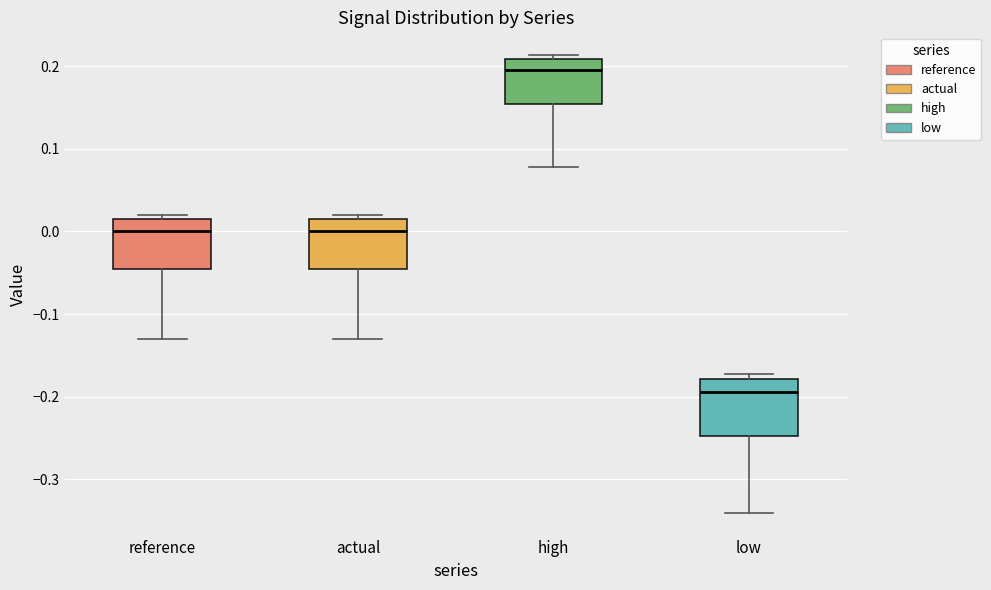

Where does the median line of the box for actual sit on the y-axis? The values are not printed on the chart, so give them approximately, as read against the axis.

0.00